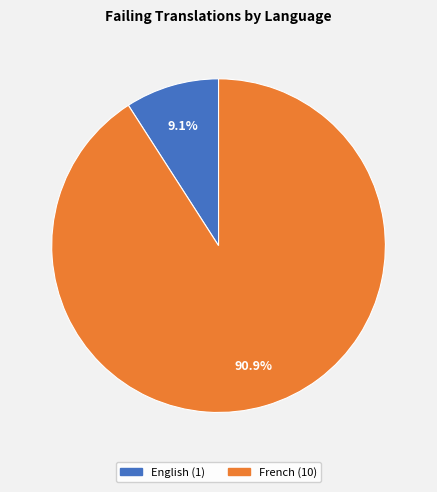

Approximately how many times larger is the value at English compared to French?

0.1